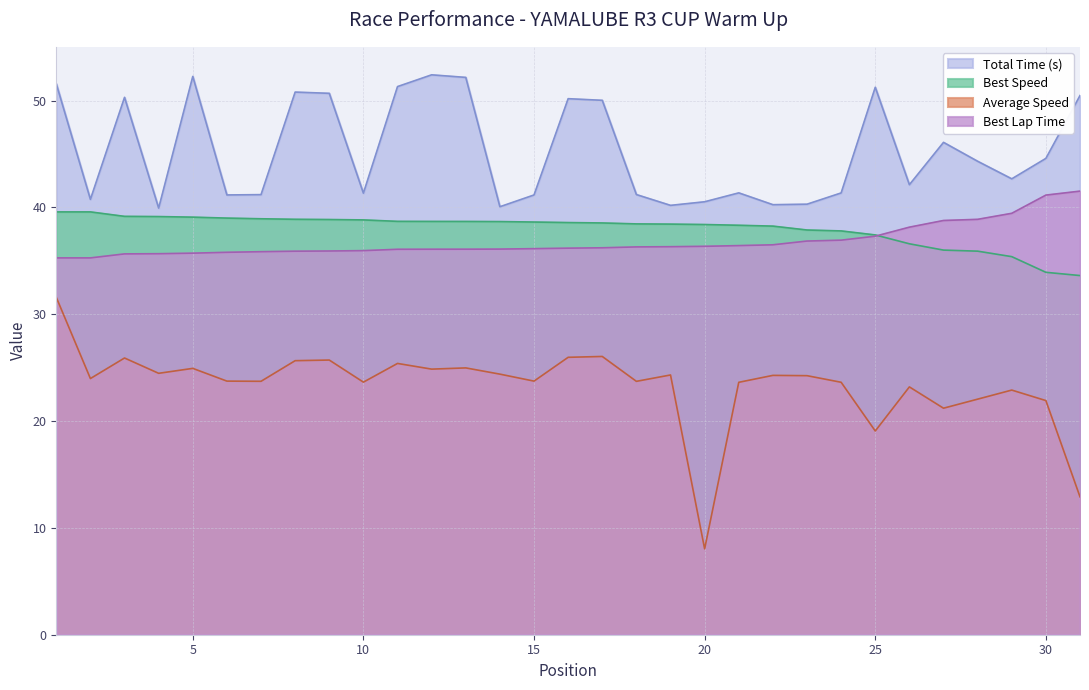

How many series are shown in this chart?

4